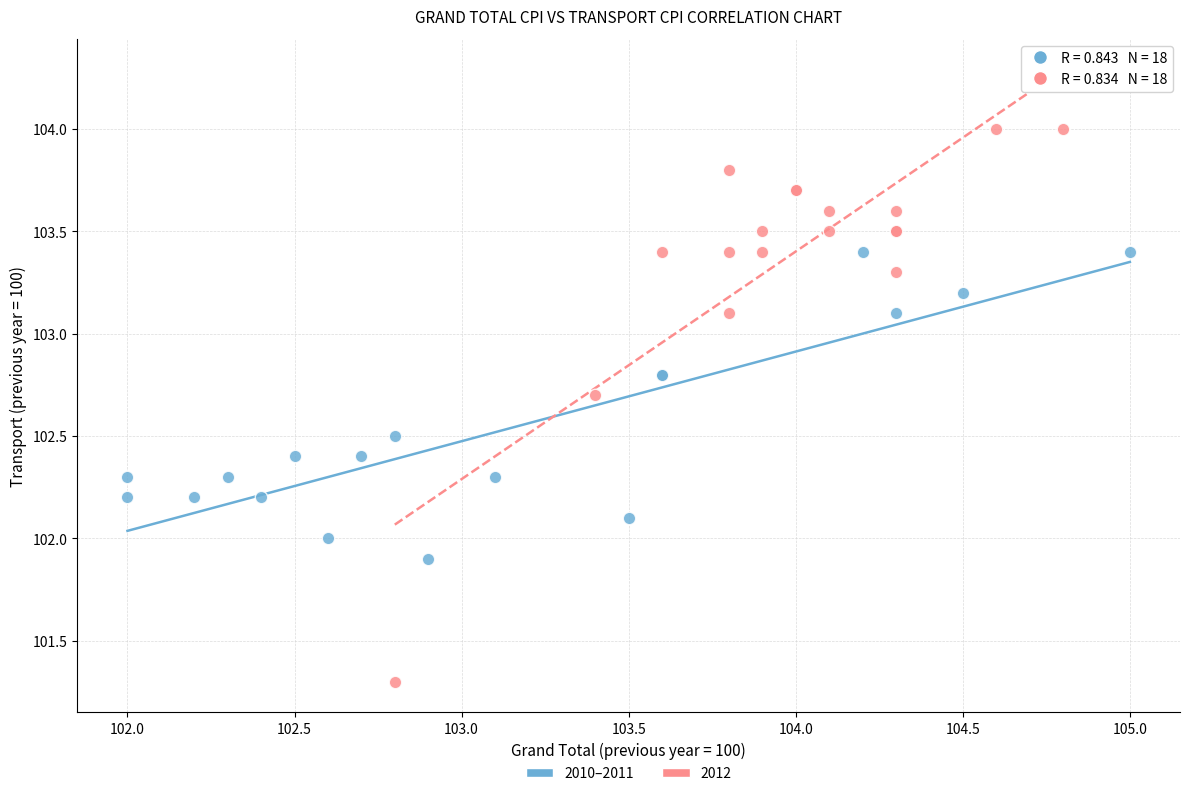

Which series has the largest Y range (max minus min)?

2012